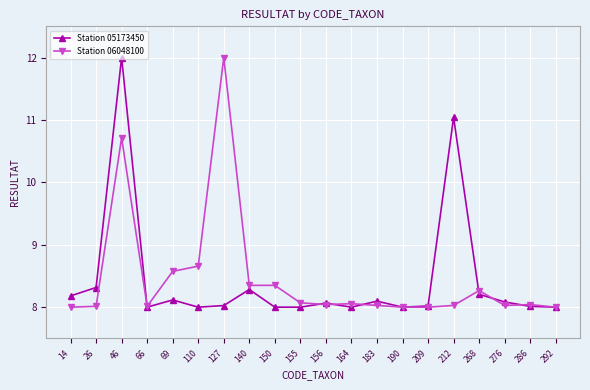

What is the smallest value displayed?

8.0